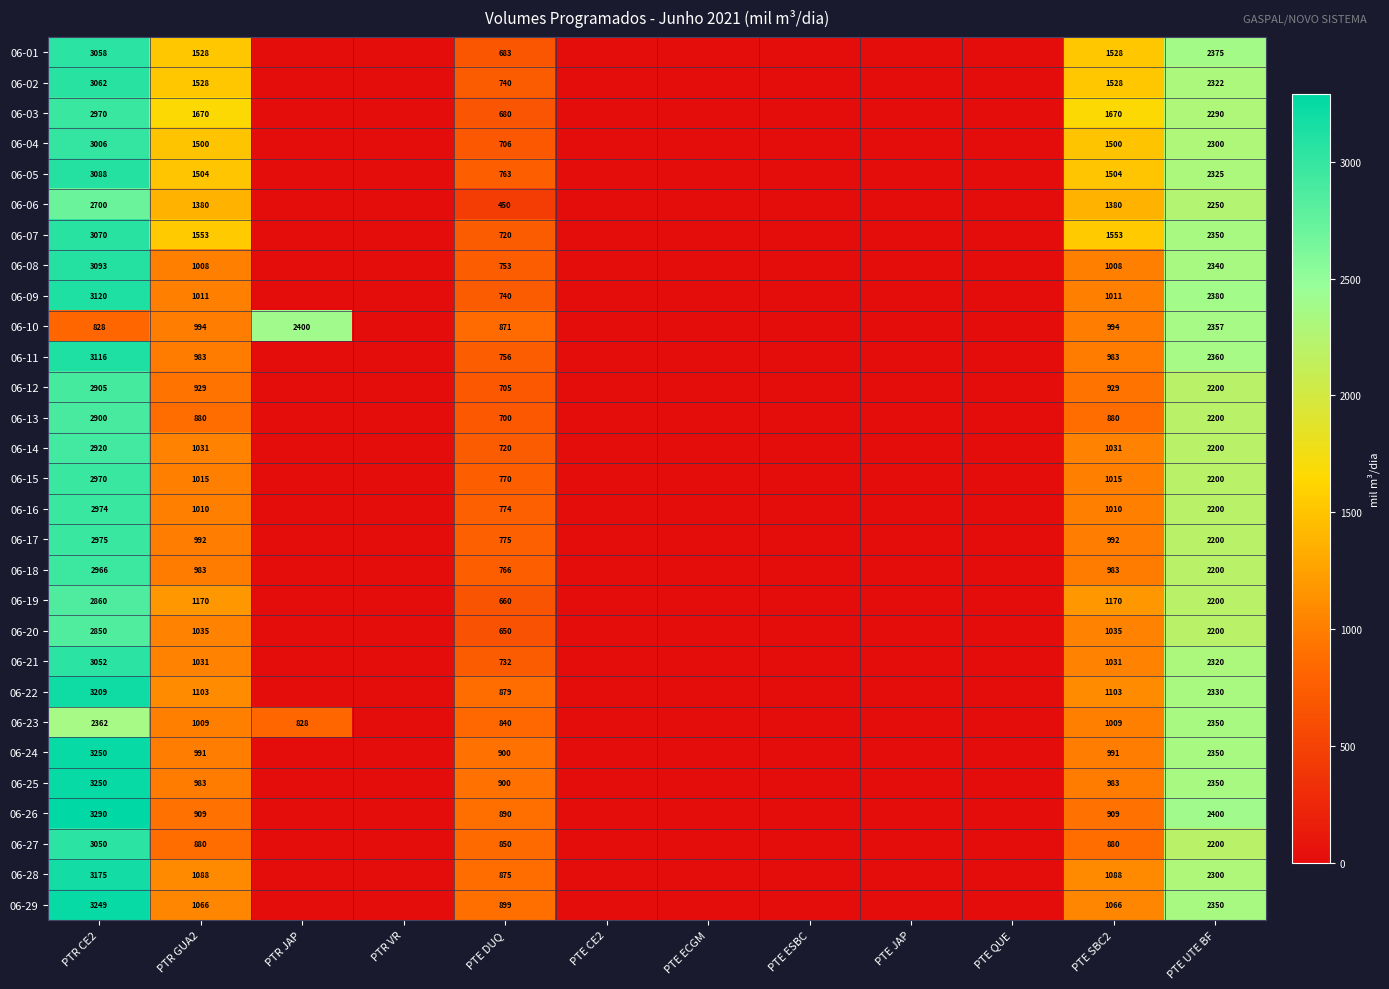

Is the value of 06-02 at PTE SBC2 greater than the value of 06-06 at PTR CE2?

No